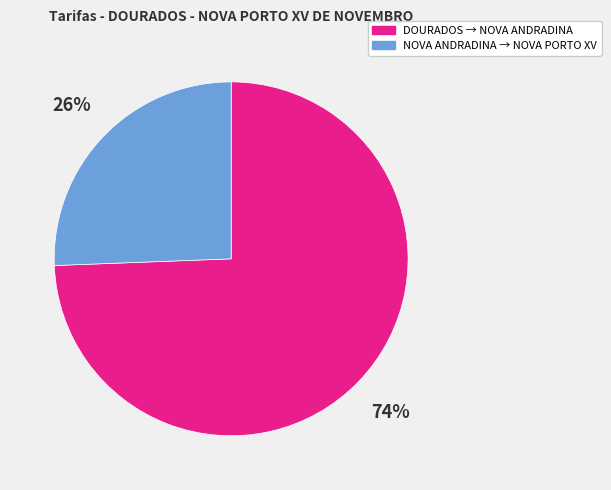

Which slice is the largest?

DOURADOS → NOVA ANDRADINA